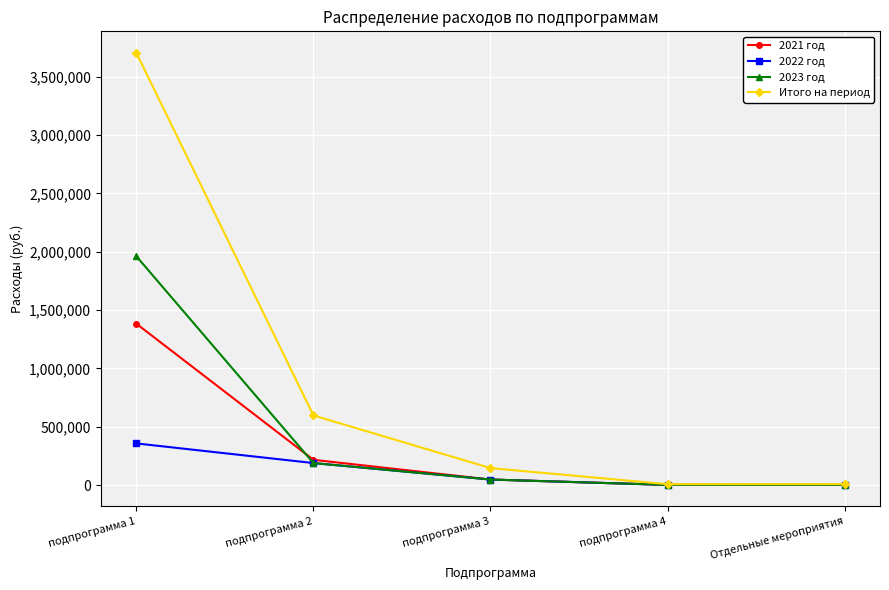

How many data points in 2021 год are less than 49000?

2